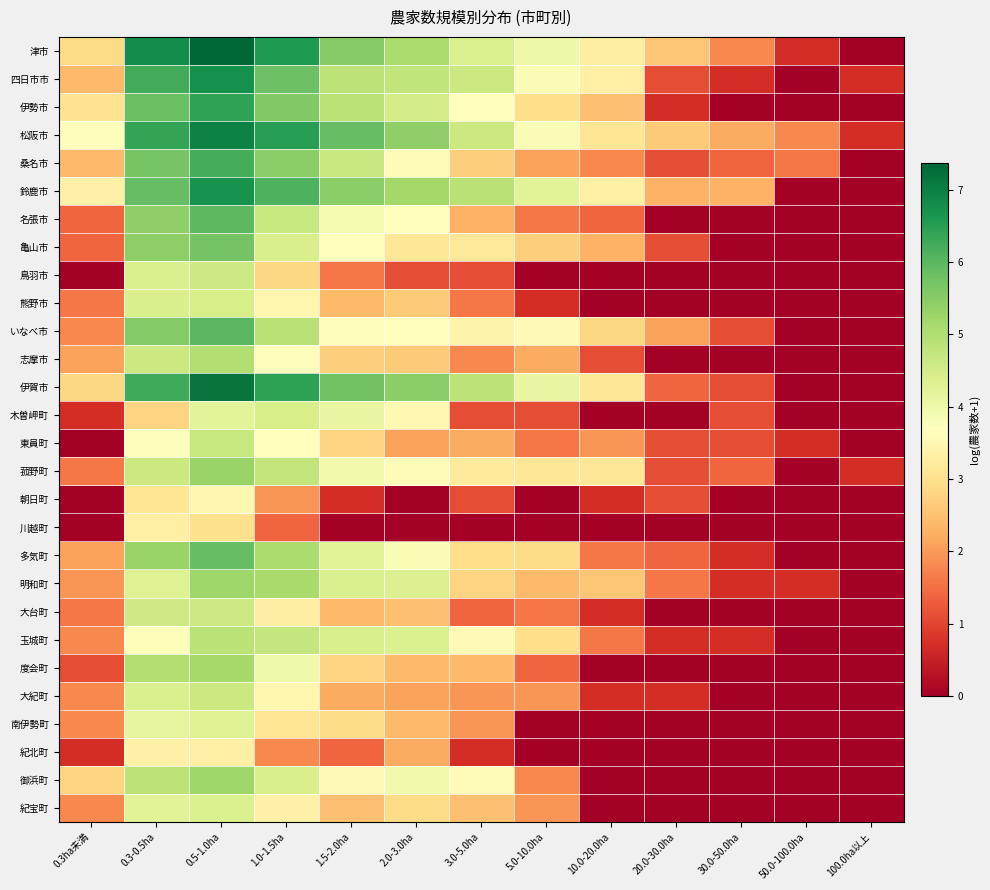

What is the maximum value shown in the chart?

7.4